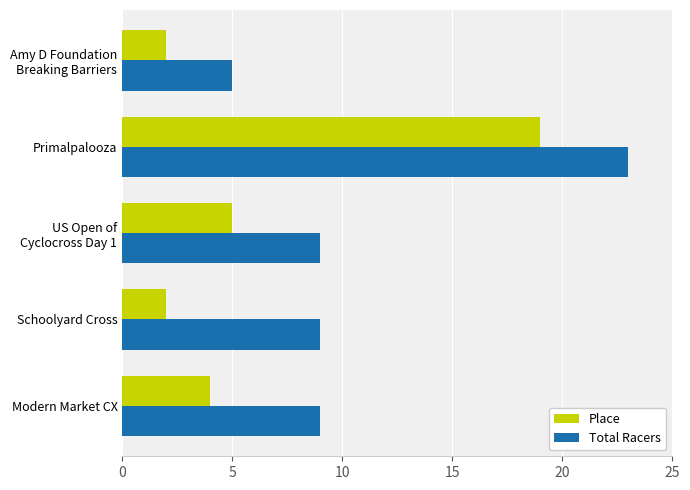

What is the spread (max minus min) of values at Primalpalooza?

4